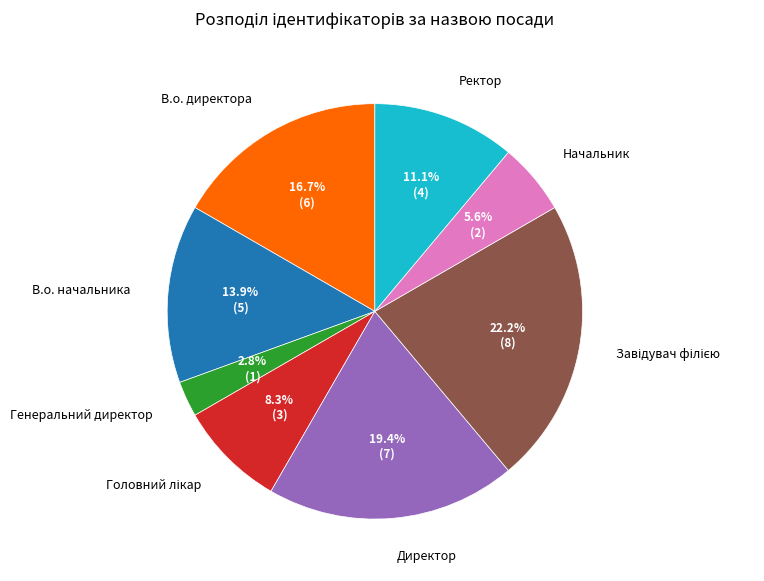

Approximately how many times larger is the value at Ректор compared to В.о. начальника?

0.8